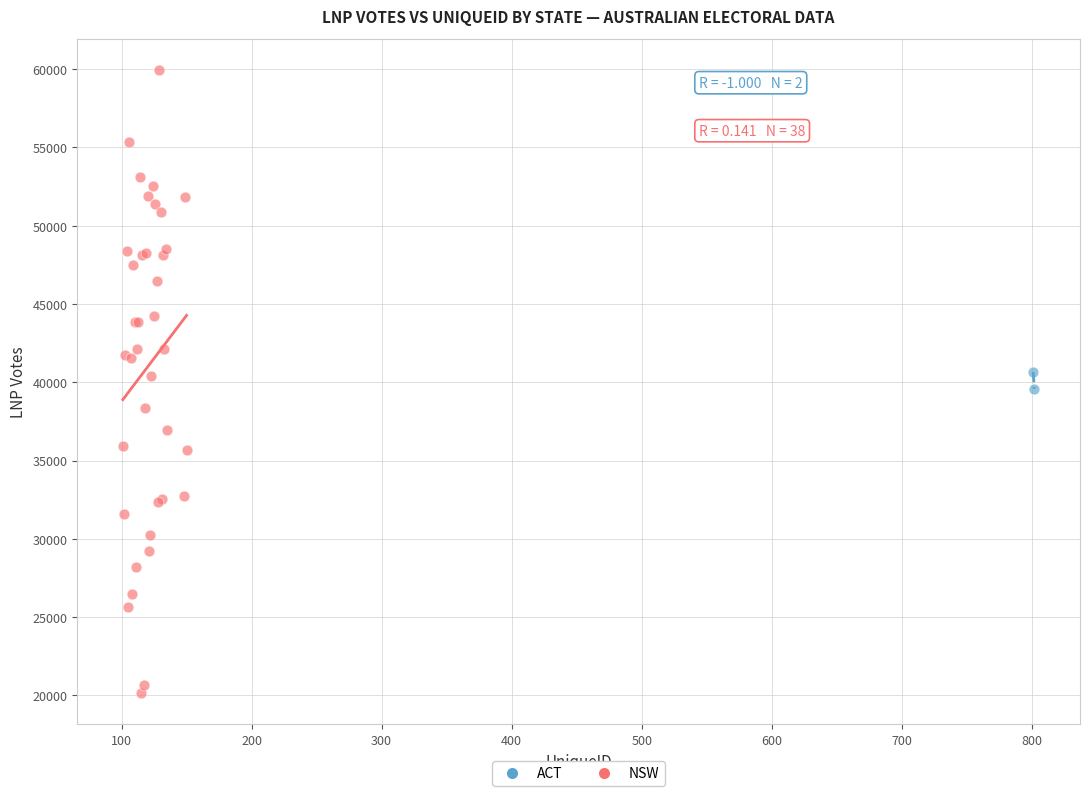

What are all the series names shown in the legend?

ACT, NSW